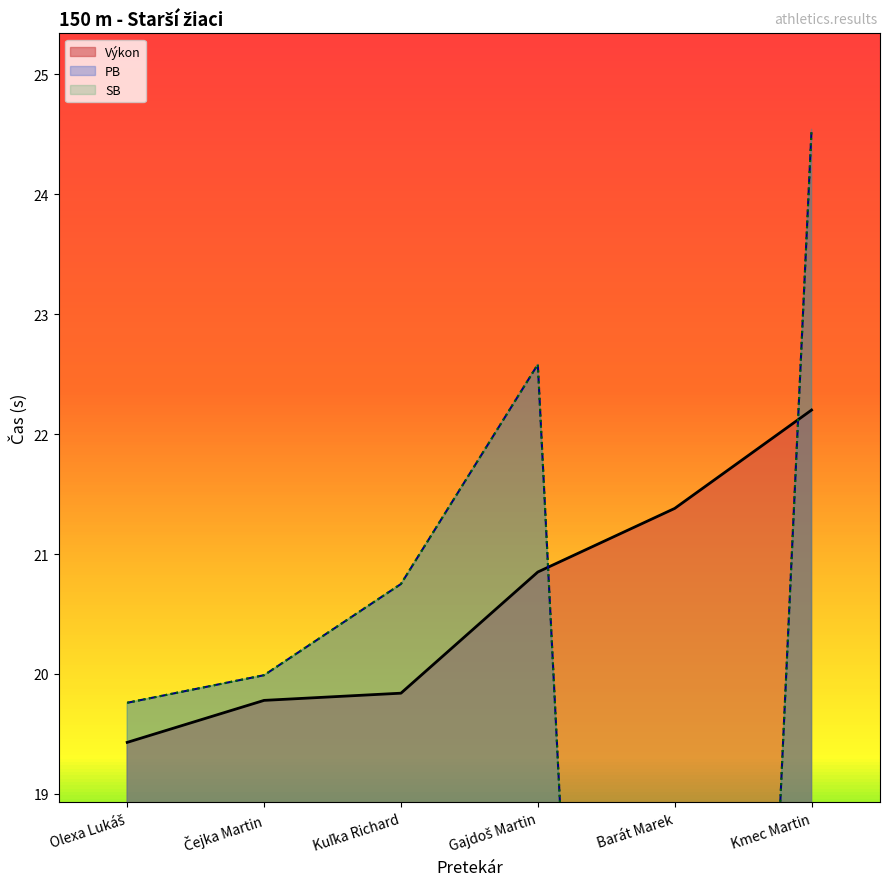

Between Kmec Martin and Barát Marek, which is larger?

Kmec Martin